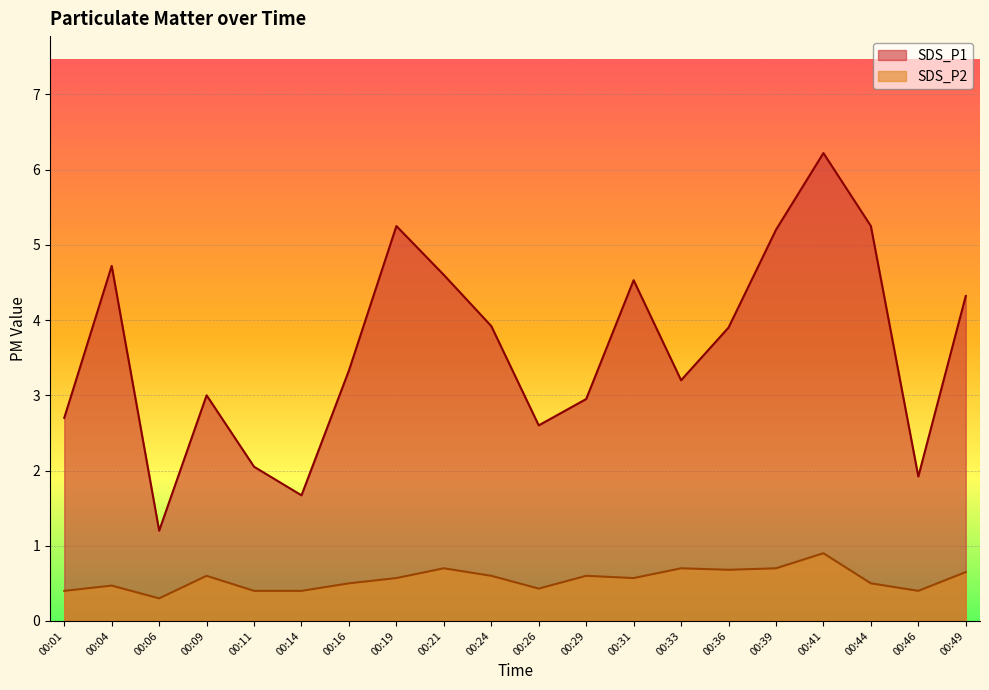

At which category does SDS_P2 reach its first local peak?

00:04